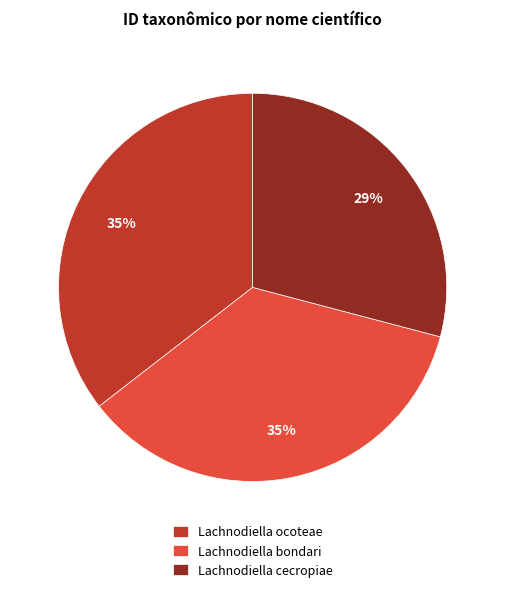

Is Lachnodiella bondari the majority of the pie?

No